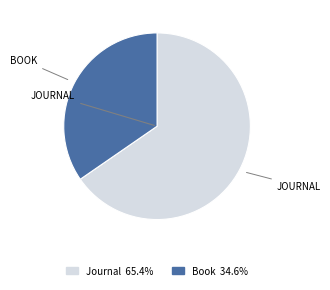

Does any single category account for the majority?

Yes